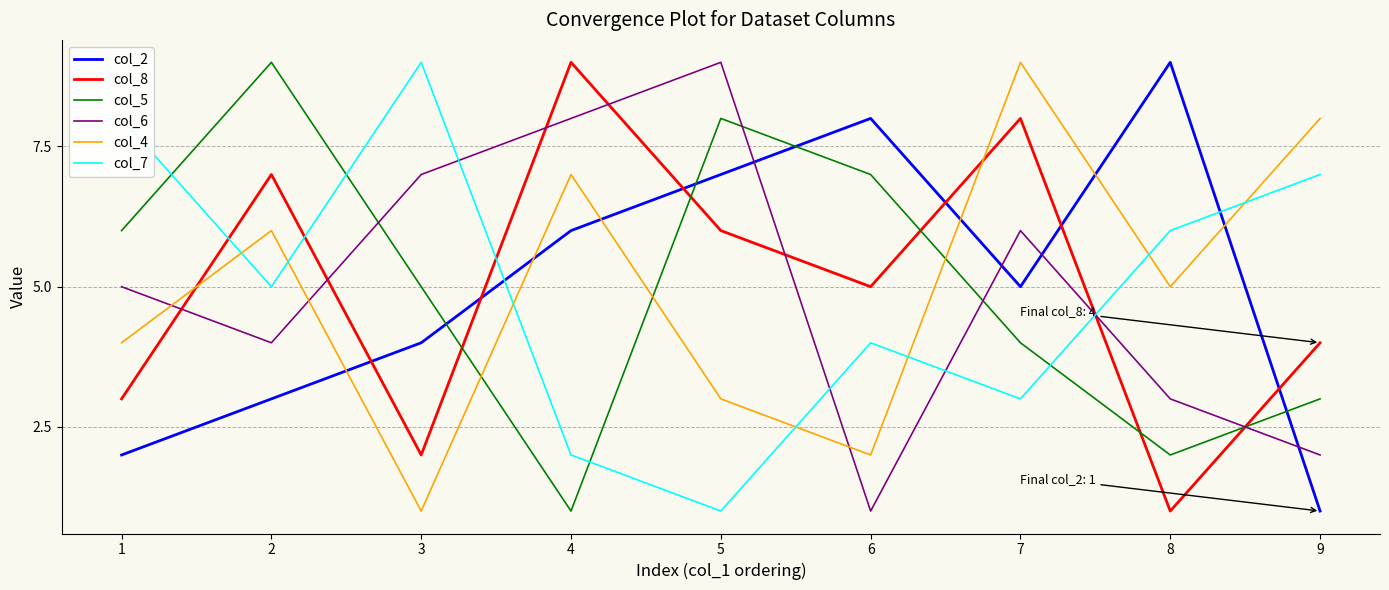

How many interior local valleys does the col_5 series have?

2